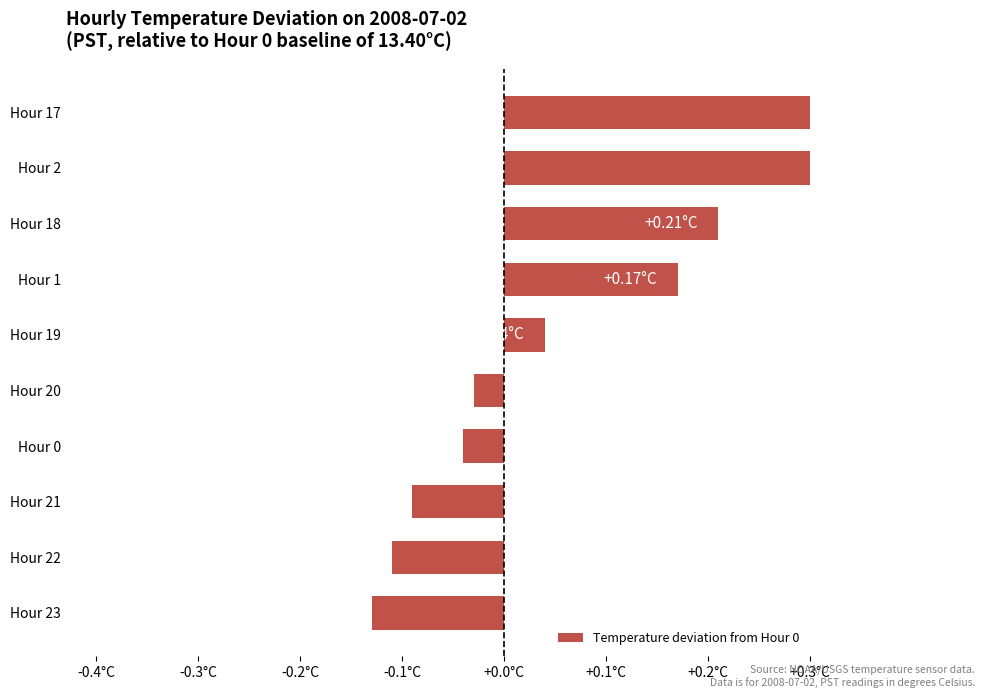

Between Hour 17 and Hour 0, which is larger?

Hour 17